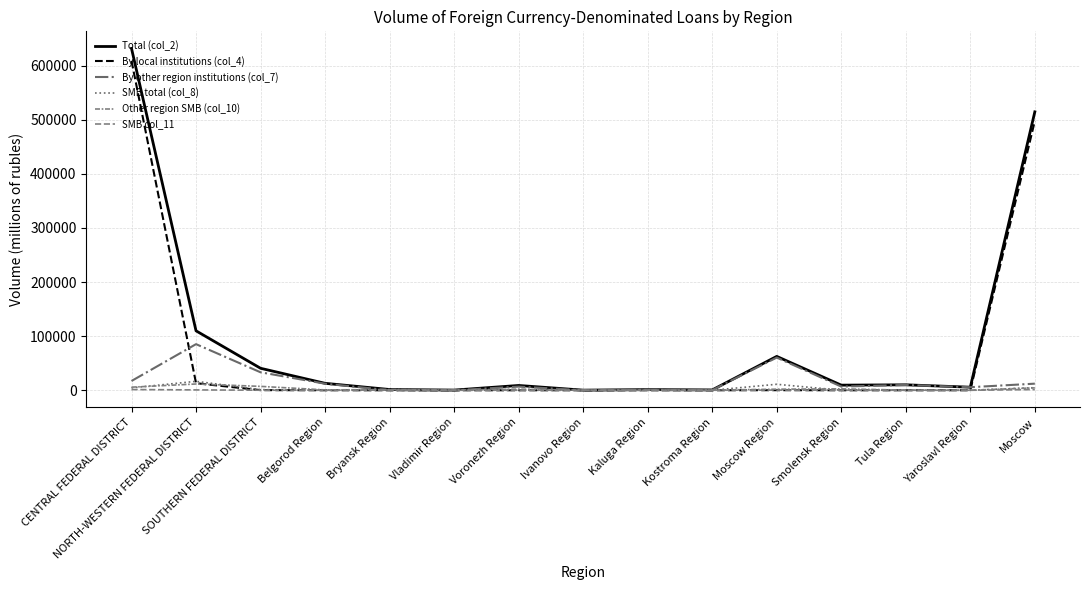

True or false: SMB total (col_8) has more than 2 interior local peaks.

True